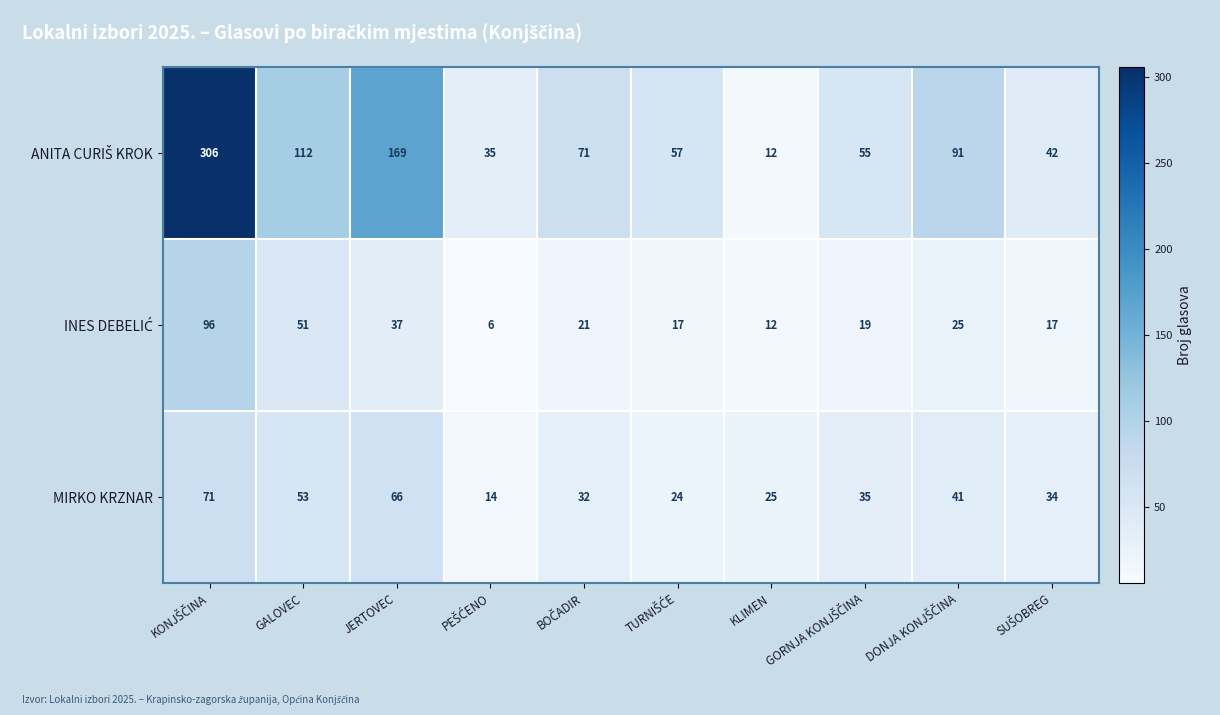

What is the difference between the maximum and minimum values in the MIRKO KRZNAR series?

57